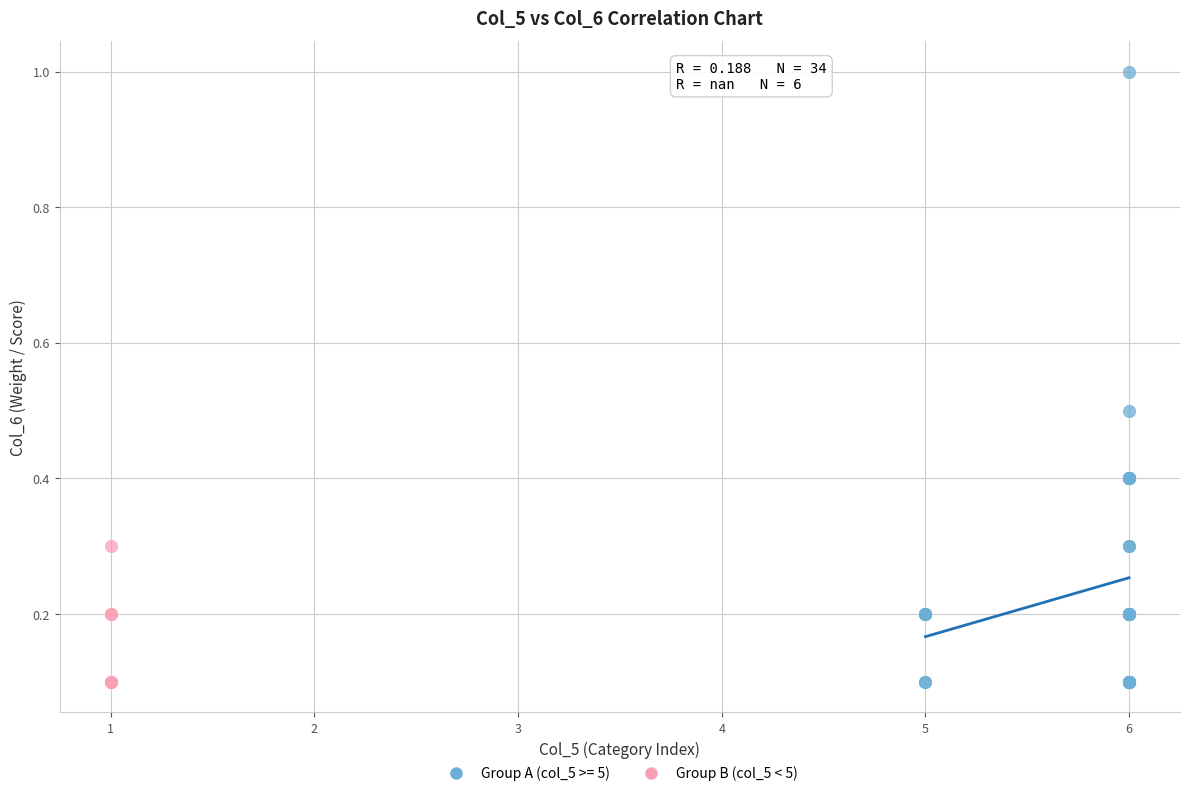

Which series has the largest Y range (max minus min)?

Group A (col_5 >= 5)